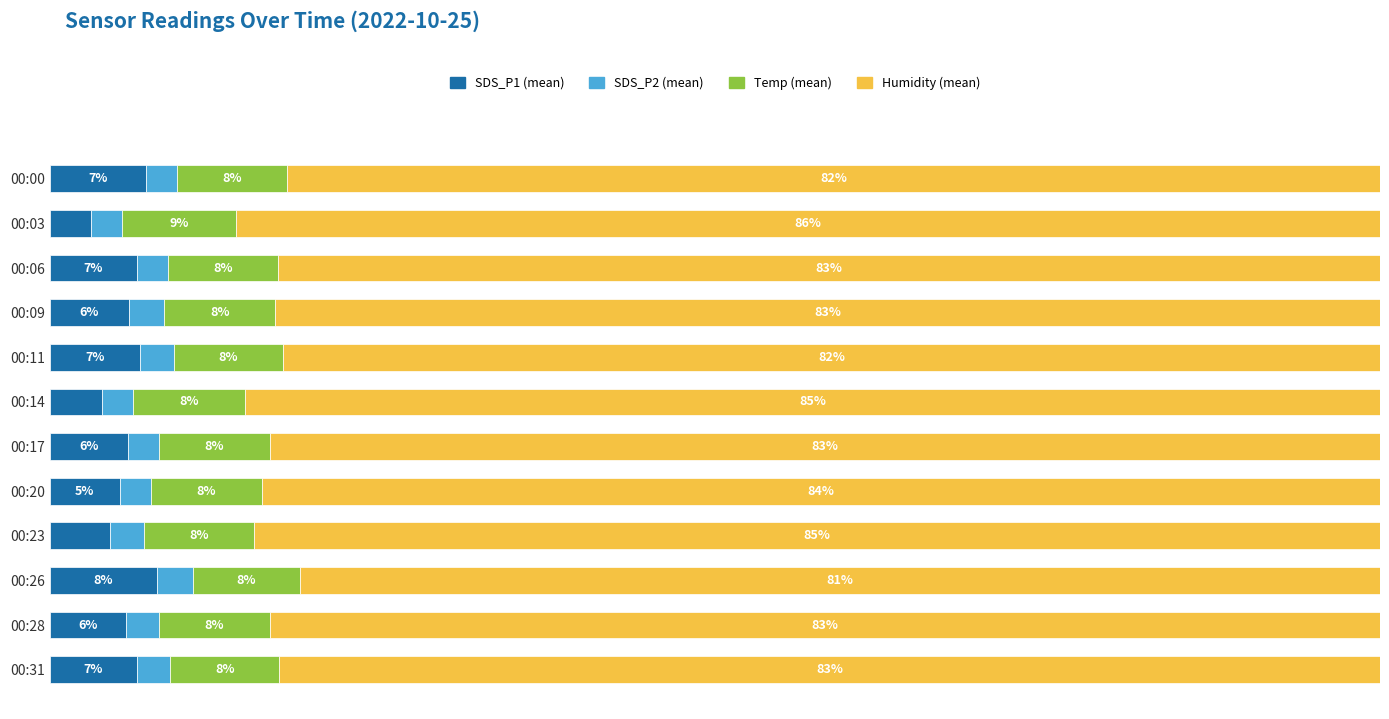

Which category has the highest value in the SDS_P1 (mean) series?

00:26